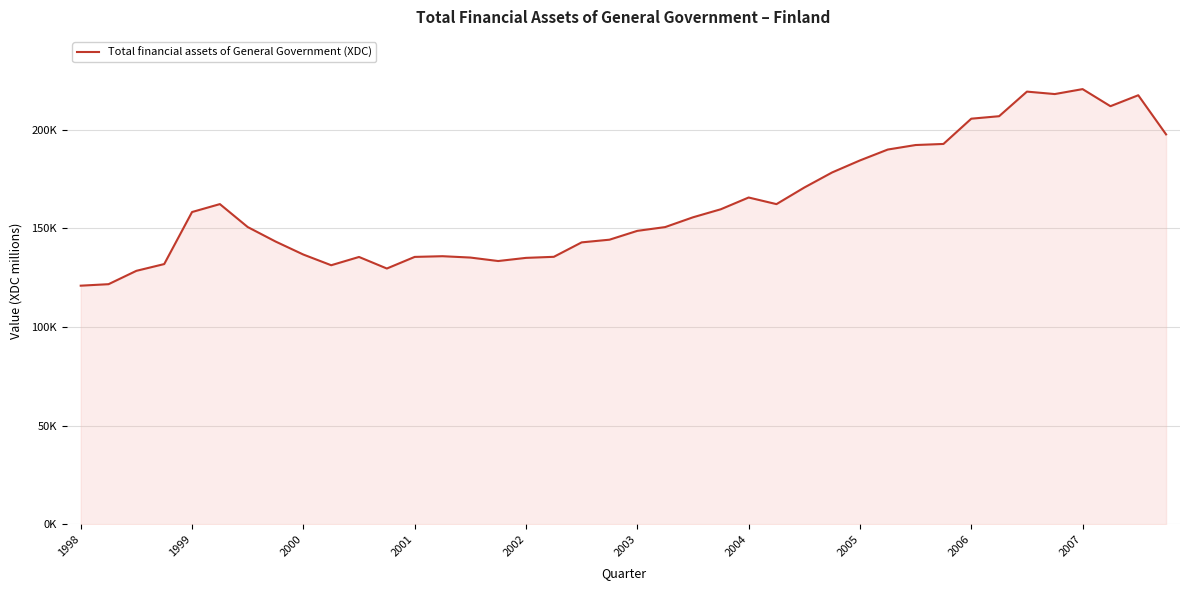

Does the chart display data point markers on the line(s)?

No